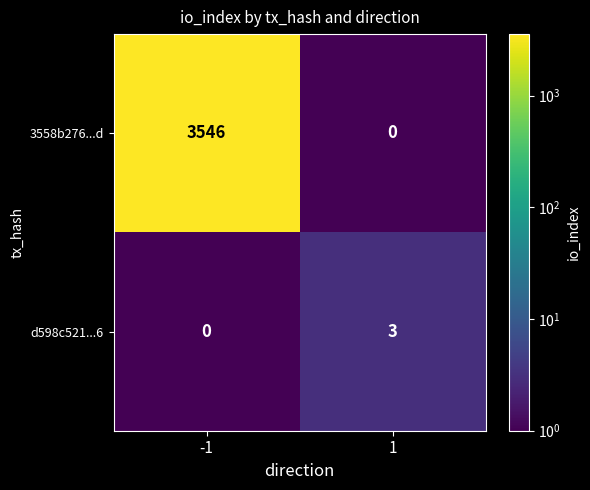

At which category is the sum across all series the highest?

-1